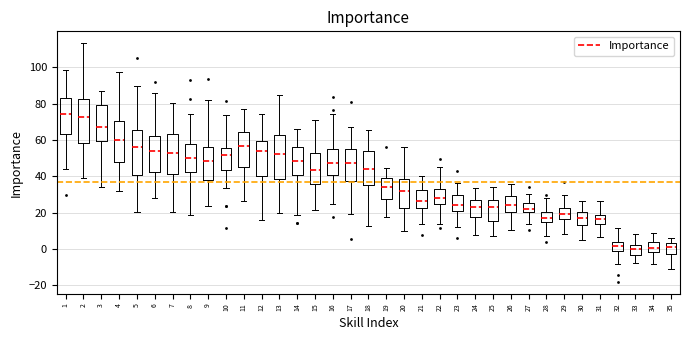

Reading left to right, read every box against the y-axis: the position of its median line, the range the box covers, and the ends of its whiskers. The values are not printed on the chart, so give them approximately, as read against the axis.

1: median 74, box 64 to 84, whiskers 44 to 98
2: median 72, box 58 to 82, whiskers 38 to 114
3: median 68, box 60 to 80, whiskers 34 to 86
4: median 60, box 48 to 70, whiskers 32 to 98
5: median 56, box 40 to 66, whiskers 20 to 90
6: median 54, box 42 to 62, whiskers 28 to 86
7: median 52, box 42 to 64, whiskers 20 to 80
8: median 50, box 42 to 58, whiskers 18 to 74
9: median 48, box 38 to 56, whiskers 24 to 82
10: median 52, box 44 to 56, whiskers 34 to 74
11: median 56, box 46 to 64, whiskers 26 to 78
12: median 54, box 40 to 60, whiskers 16 to 74
13: median 52, box 38 to 62, whiskers 20 to 84
14: median 48, box 40 to 56, whiskers 18 to 66
15: median 44, box 36 to 52, whiskers 22 to 72
16: median 48, box 40 to 54, whiskers 24 to 74
17: median 48, box 38 to 54, whiskers 18 to 68
18: median 44, box 36 to 54, whiskers 12 to 66
19: median 34, box 28 to 38, whiskers 18 to 44
20: median 32, box 22 to 38, whiskers 10 to 56
21: median 26, box 22 to 32, whiskers 14 to 40
22: median 28, box 24 to 34, whiskers 14 to 46
23: median 24, box 22 to 30, whiskers 12 to 36
24: median 24, box 18 to 26, whiskers 8 to 34
25: median 22, box 16 to 28, whiskers 6 to 34
26: median 24, box 20 to 30, whiskers 10 to 36
27: median 22, box 20 to 26, whiskers 14 to 30
28: median 18, box 14 to 20, whiskers 6 to 28
29: median 20, box 16 to 22, whiskers 8 to 30
30: median 16, box 12 to 20, whiskers 4 to 26
31: median 16, box 14 to 18, whiskers 6 to 26
32: median 2, box -2 to 4, whiskers -8 to 12
33: median 0, box -4 to 2, whiskers -8 to 8
34: median 0, box -2 to 4, whiskers -8 to 8
35: median 0, box -2 to 2, whiskers -10 to 6